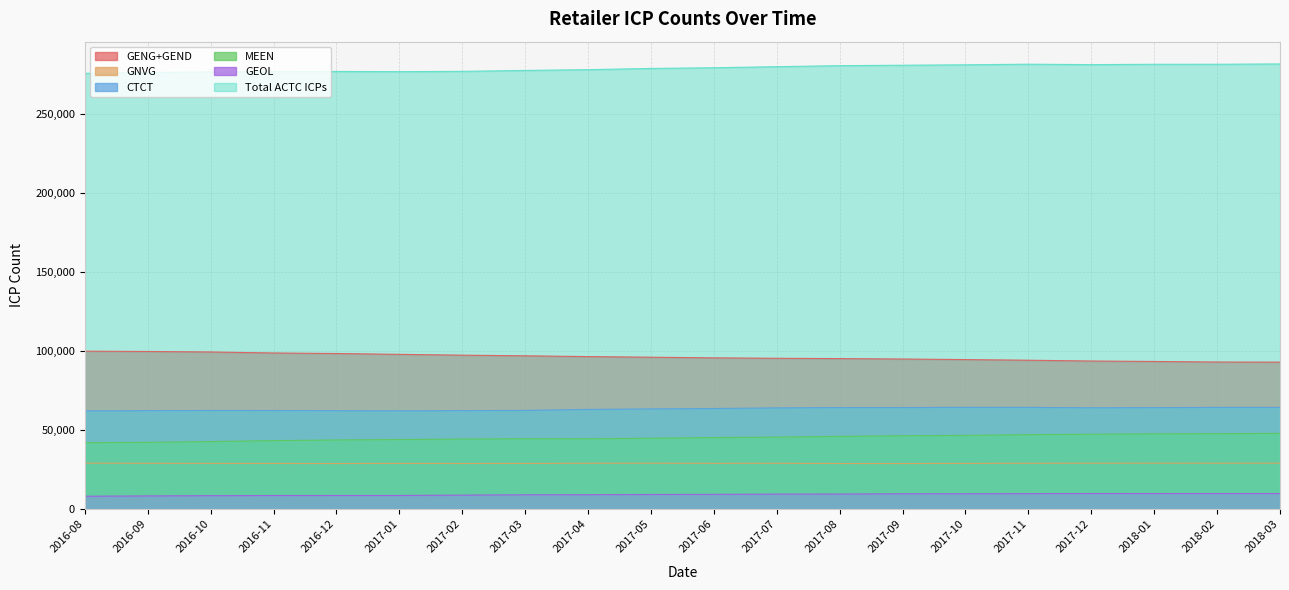

True or false: GNVG has more than 0 points higher than both neighbors.

True